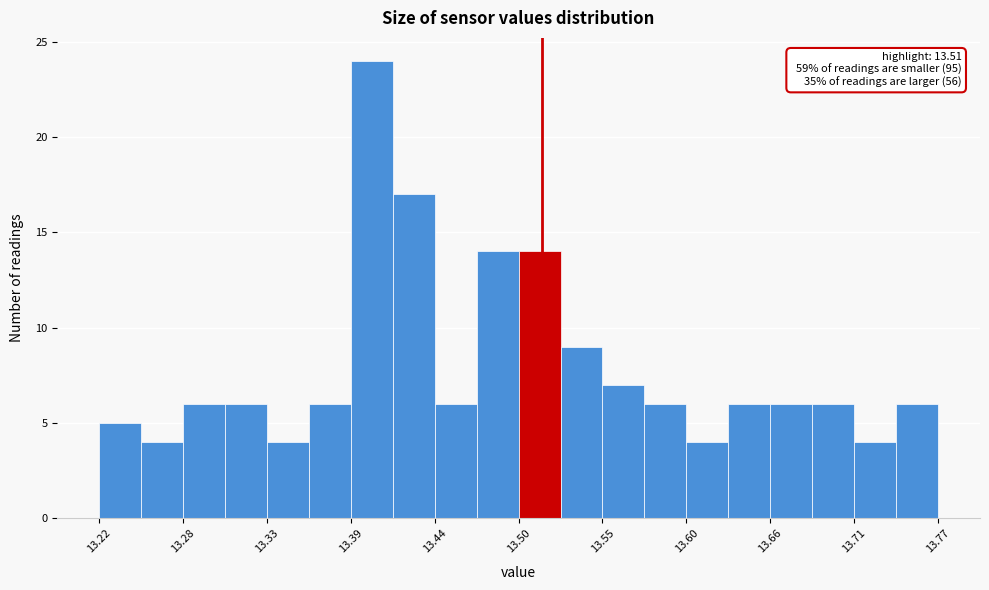

Around what value on the x-axis is the tallest bar? Give the approximate position of its centre, as read against the axis.

13.40